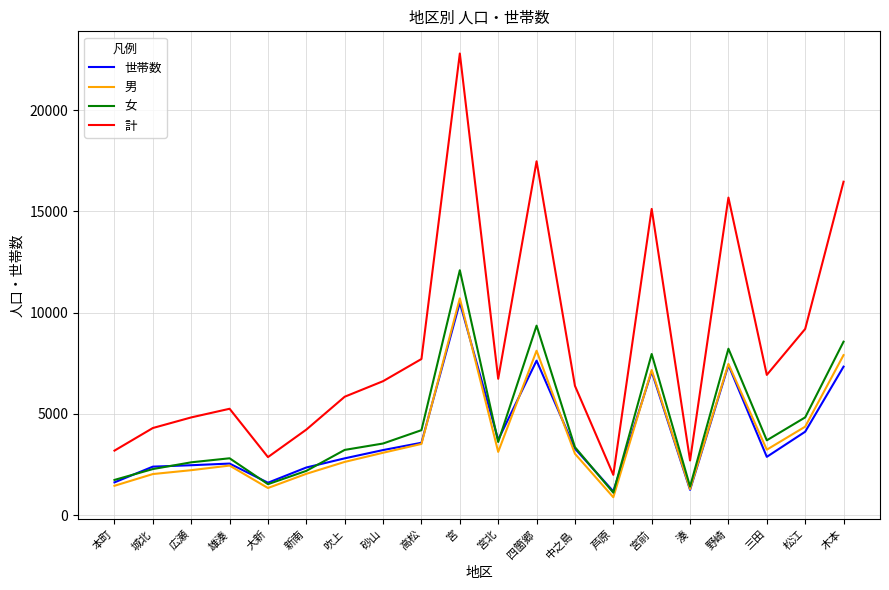

True or false: 男 and 計 intersect in this chart.

False